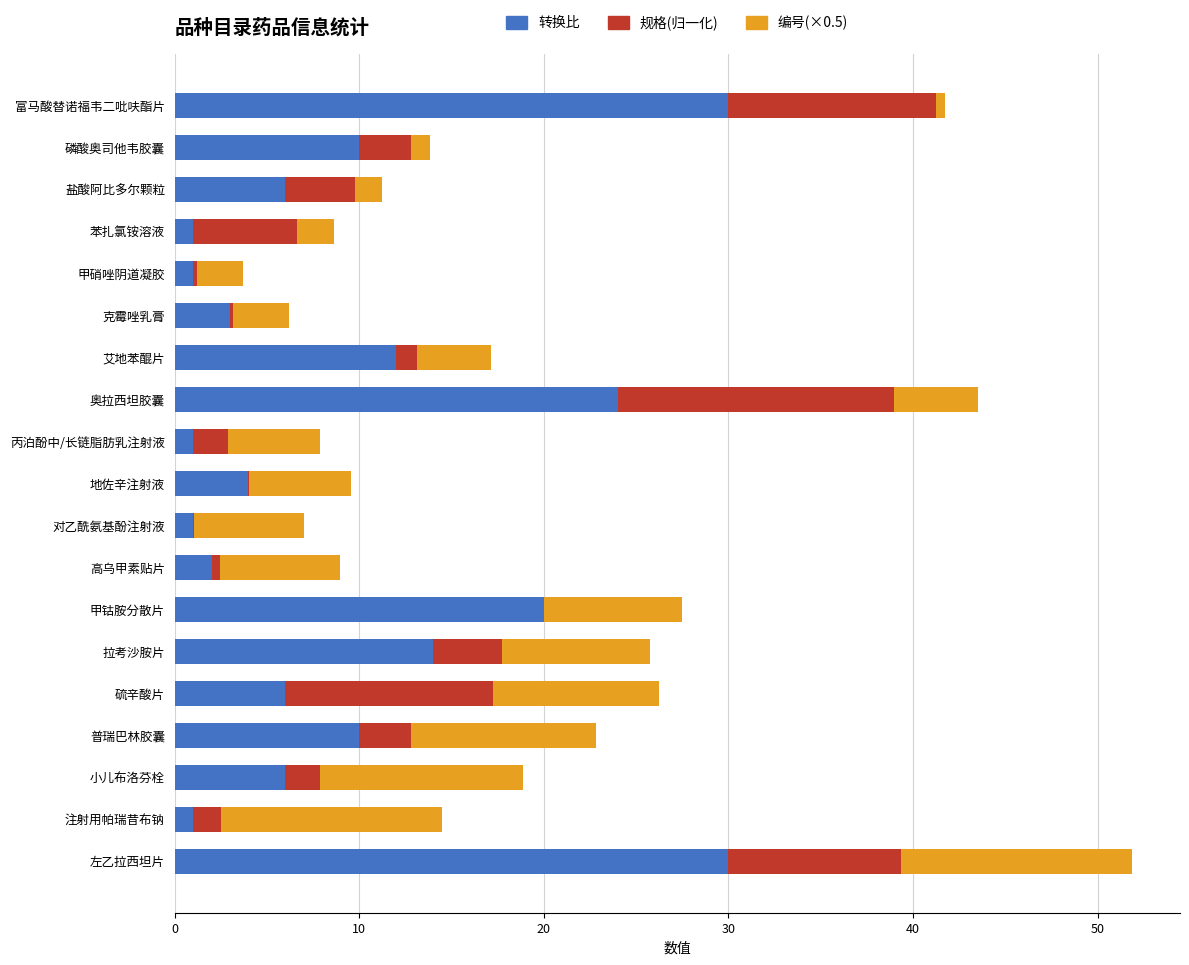

What is the maximum value for 转换比?

30.0